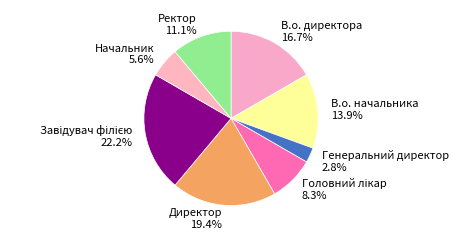

Which has a higher value, Генеральний директор or В.о. директора?

В.о. директора